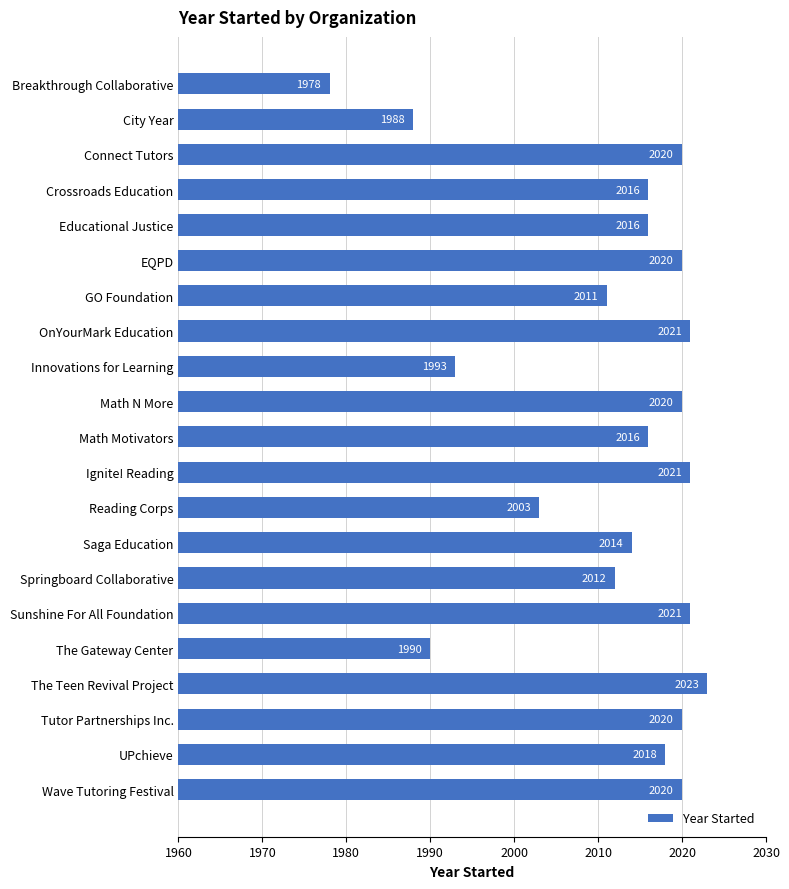

How many data points are less than 2016?

8